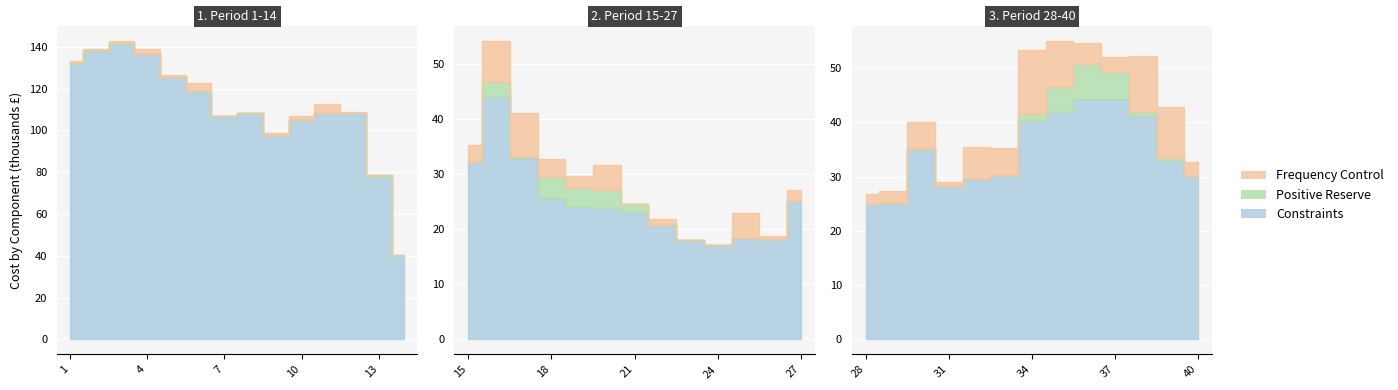

Which has a higher value, 6 or 30?

6